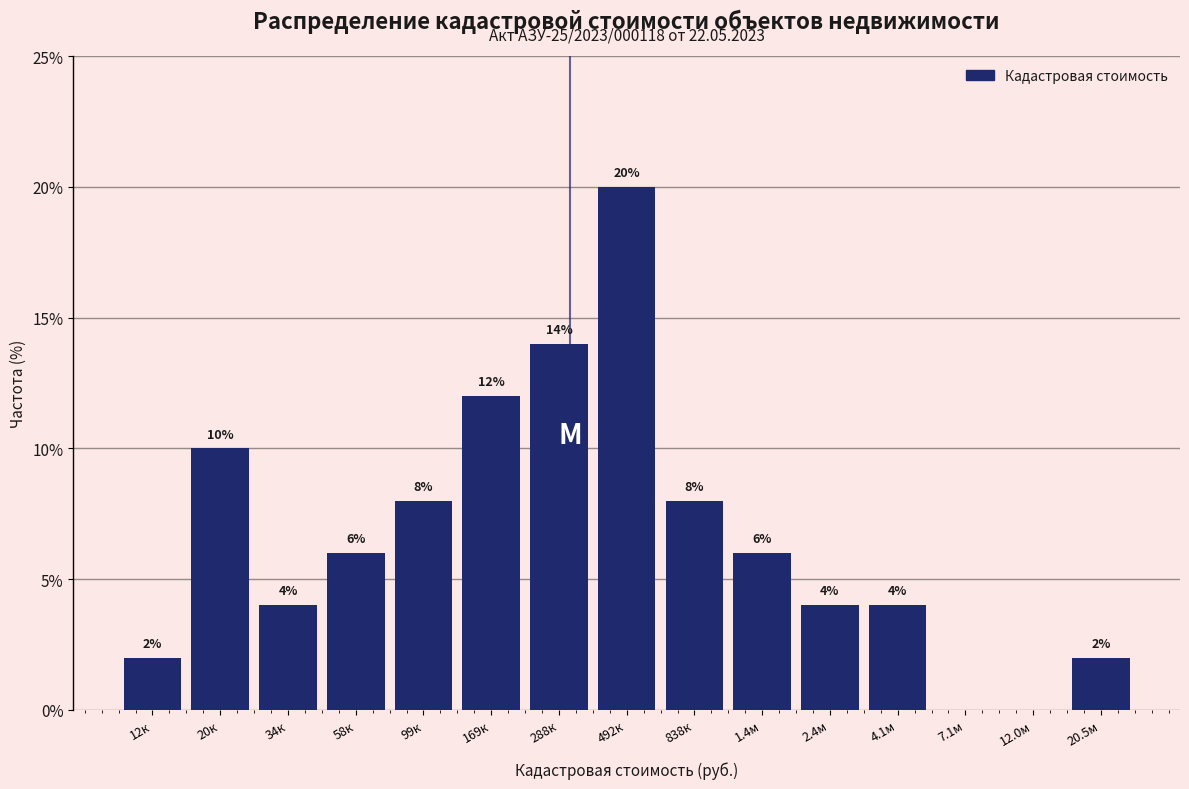

Reading right to left, extract all data points from this chart.

20.5м=2.0	12.0м=0.0	7.1м=0.0	4.1м=4.0	2.4м=4.0	1.4м=6.0	838к=8.0	492к=20.0	288к=14.0	169к=12.0	99к=8.0	58к=6.0	34к=4.0	20к=10.0	12к=2.0